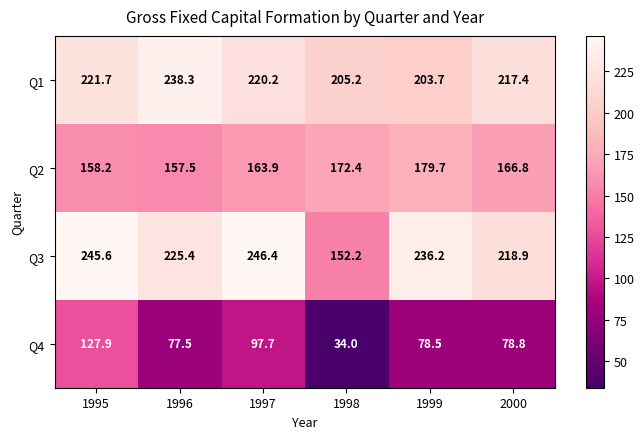

Where is Q2 nearest to the value 168?

2000